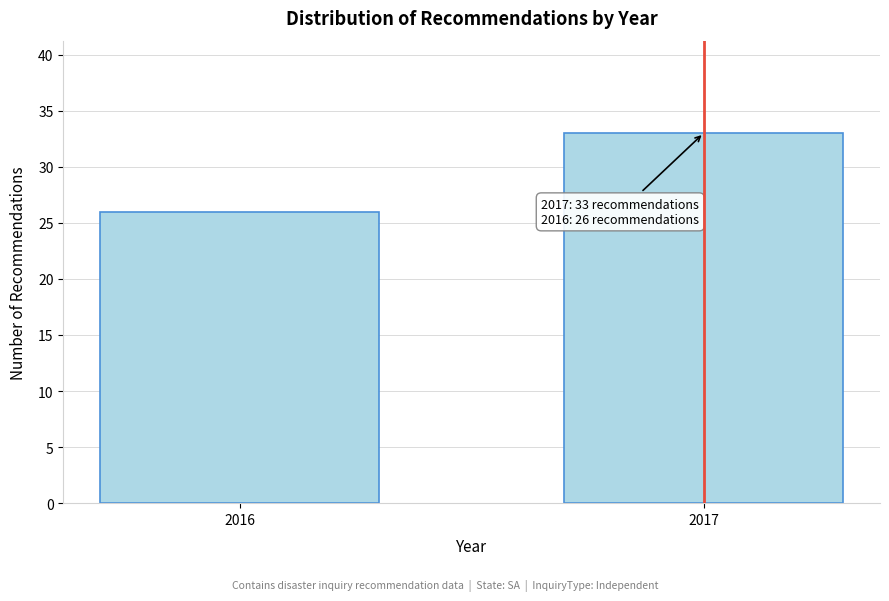

Reading left to right, what are all the values shown in this chart?

26	33